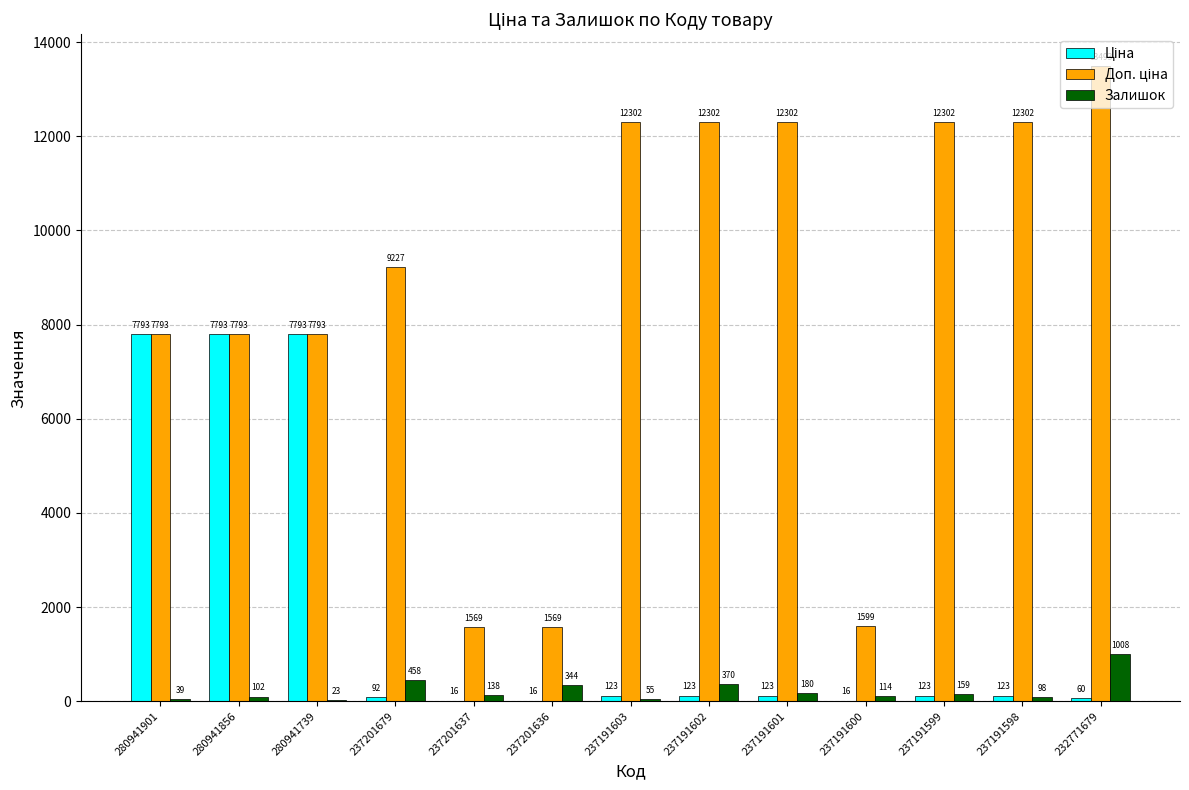

At which category is the sum across all series the highest?

280941856